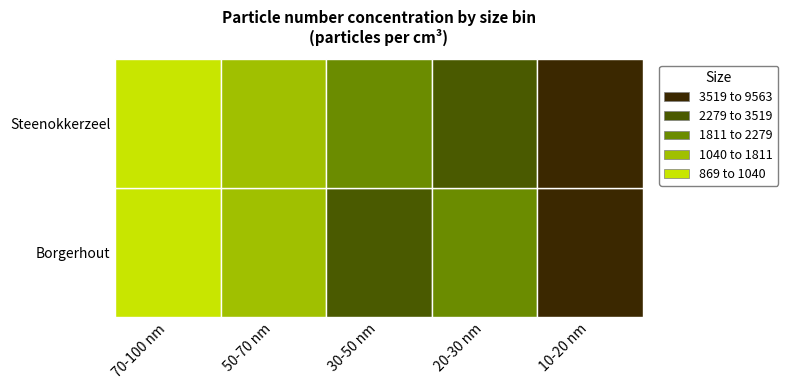

What is the sum of the Steenokkerzeel values at 50-70 nm and 70-100 nm?

1940